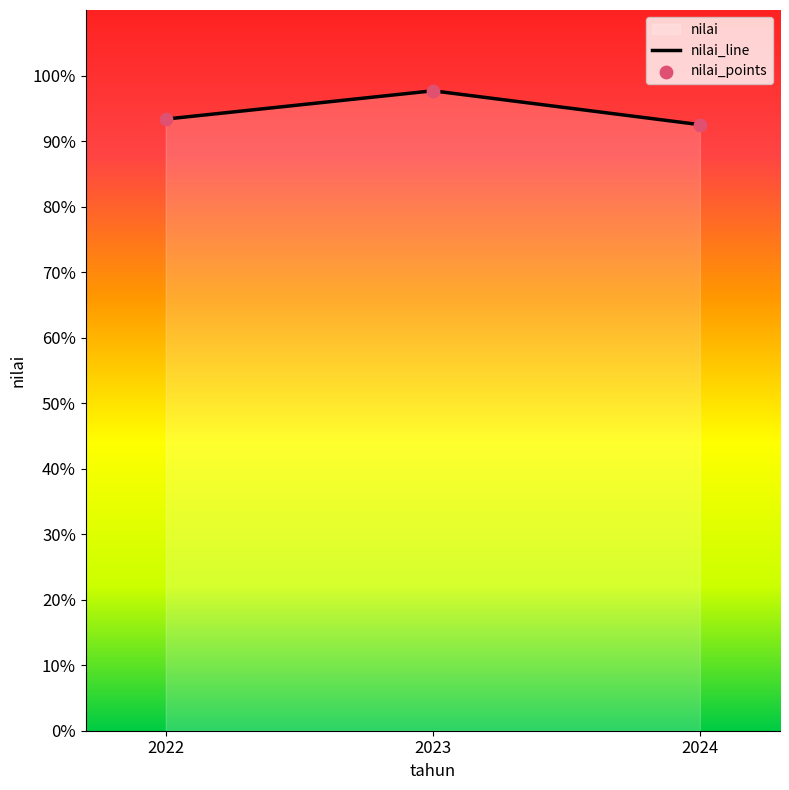

Which series has the largest total across all categories?

nilai_line